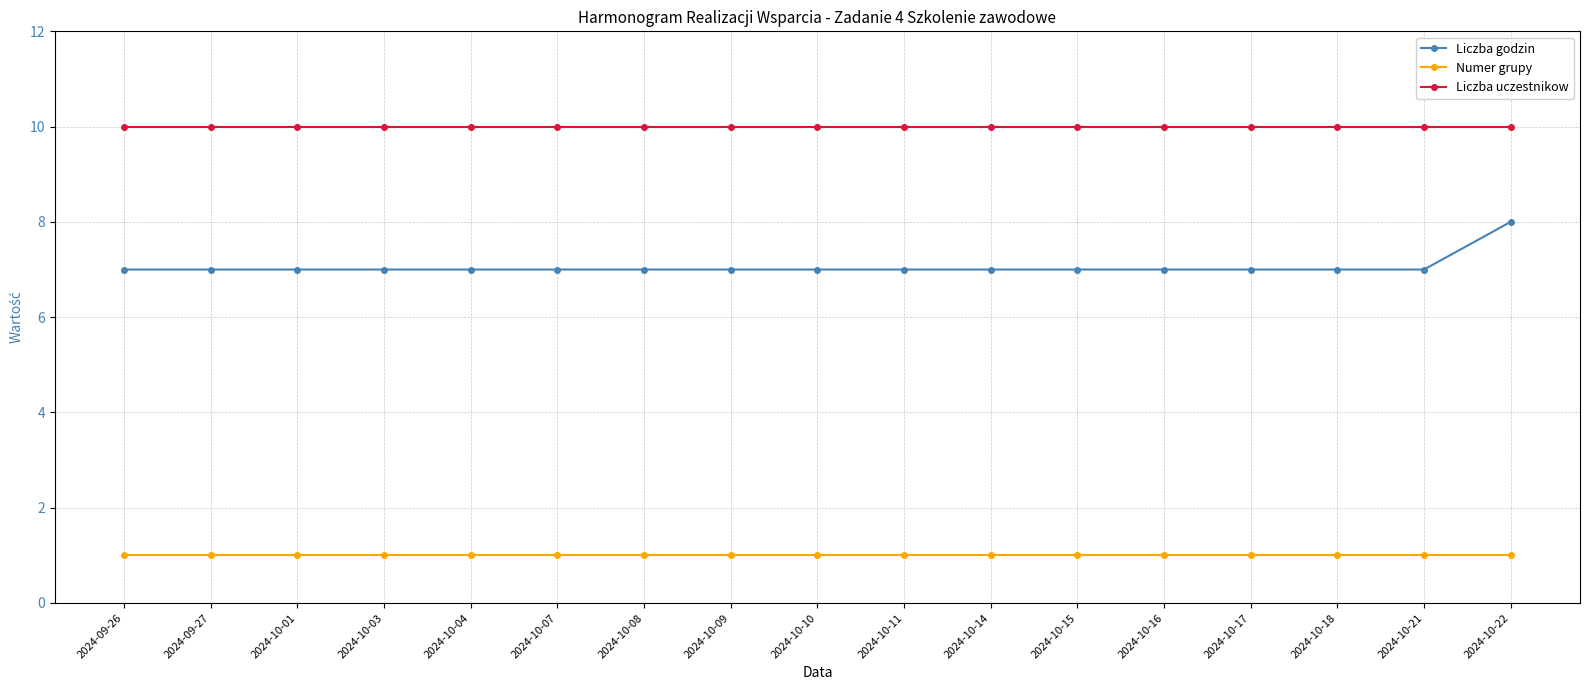

True or false: Liczba uczestnikow and Numer grupy intersect in this chart.

False